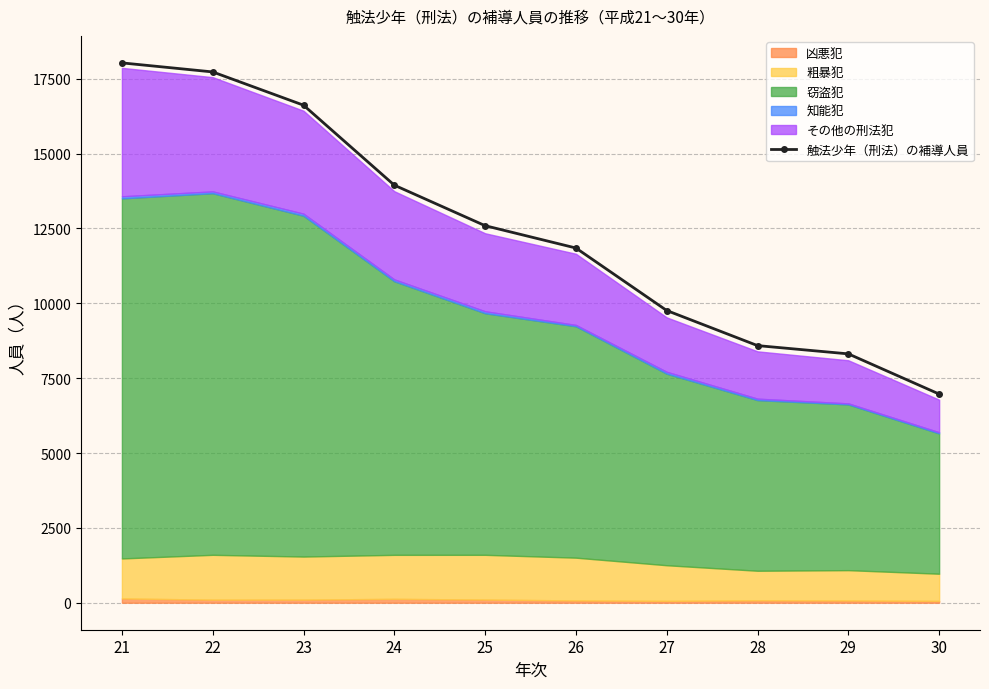

What is the difference between the values at 29 and 24?

5634